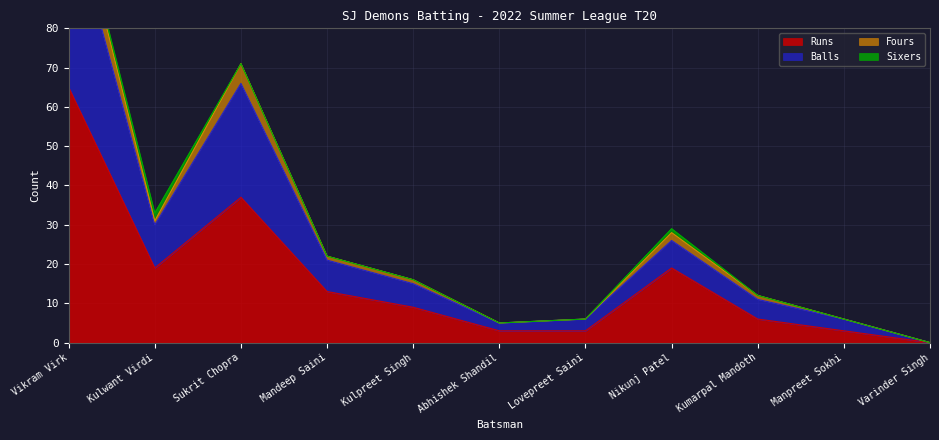

Where is Fours nearest to the value 55?

Sukrit Chopra